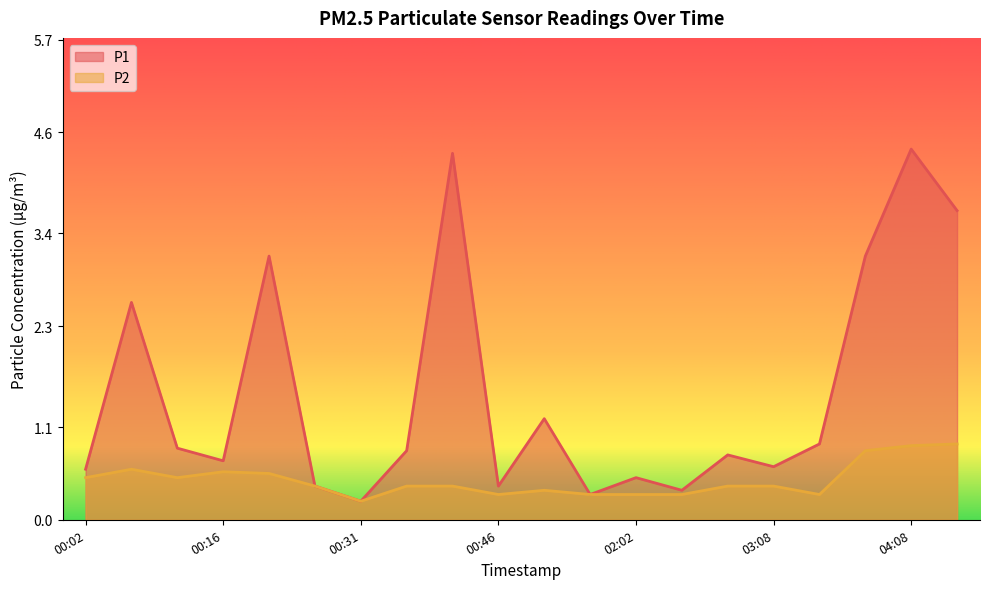

Reading left to right, extract all data points from this chart.

P1: 00:02=0.6	00:06=2.6	00:11=0.8	00:16=0.7	00:21=3.1	00:26=0.4	00:31=0.2	00:36=0.8	00:41=4.3	00:46=0.4	00:51=1.2	00:56=0.3	02:02=0.5	02:07=0.3	02:12=0.8	03:08=0.6	03:12=0.9	04:03=3.1	04:08=4.4	04:13=3.7
P2: 00:02=0.5	00:06=0.6	00:11=0.5	00:16=0.6	00:21=0.6	00:26=0.4	00:31=0.2	00:36=0.4	00:41=0.4	00:46=0.3	00:51=0.3	00:56=0.3	02:02=0.3	02:07=0.3	02:12=0.4	03:08=0.4	03:12=0.3	04:03=0.8	04:08=0.9	04:13=0.9